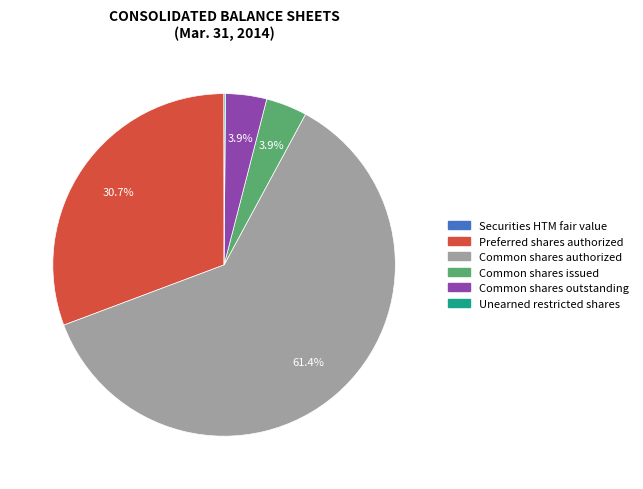

Is there a majority slice in this chart?

Yes